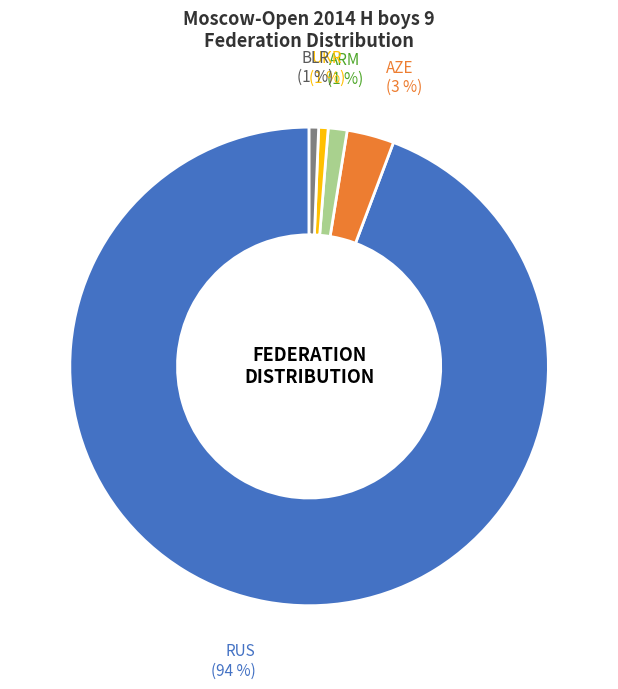

How many segments does this pie chart have?

5